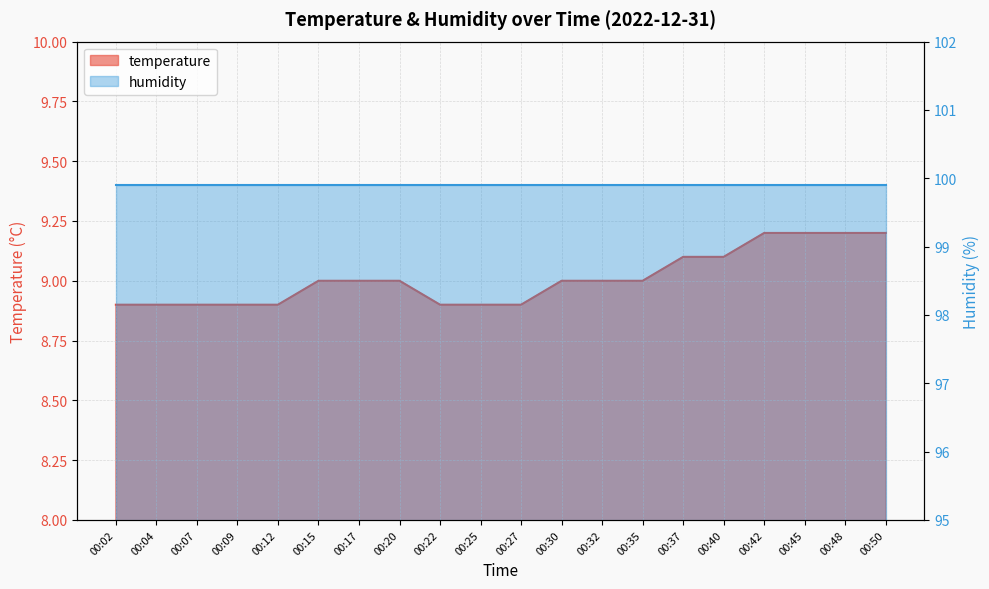

What is the smallest value displayed?

8.9